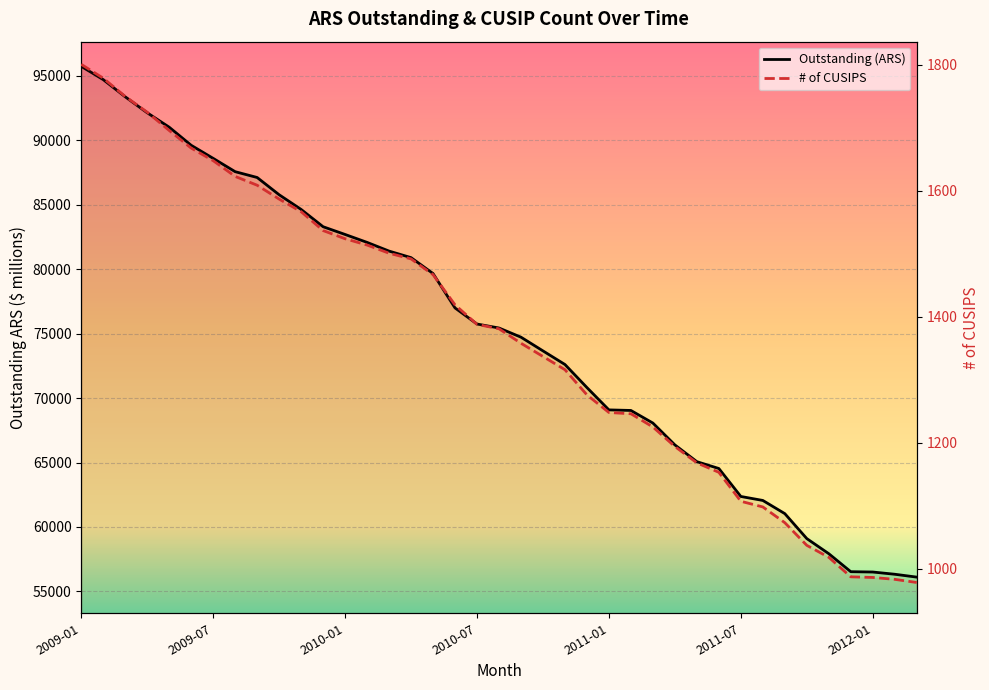

What is the difference between the maximum and second lowest values in the Outstanding (ARS) series?

39403.5